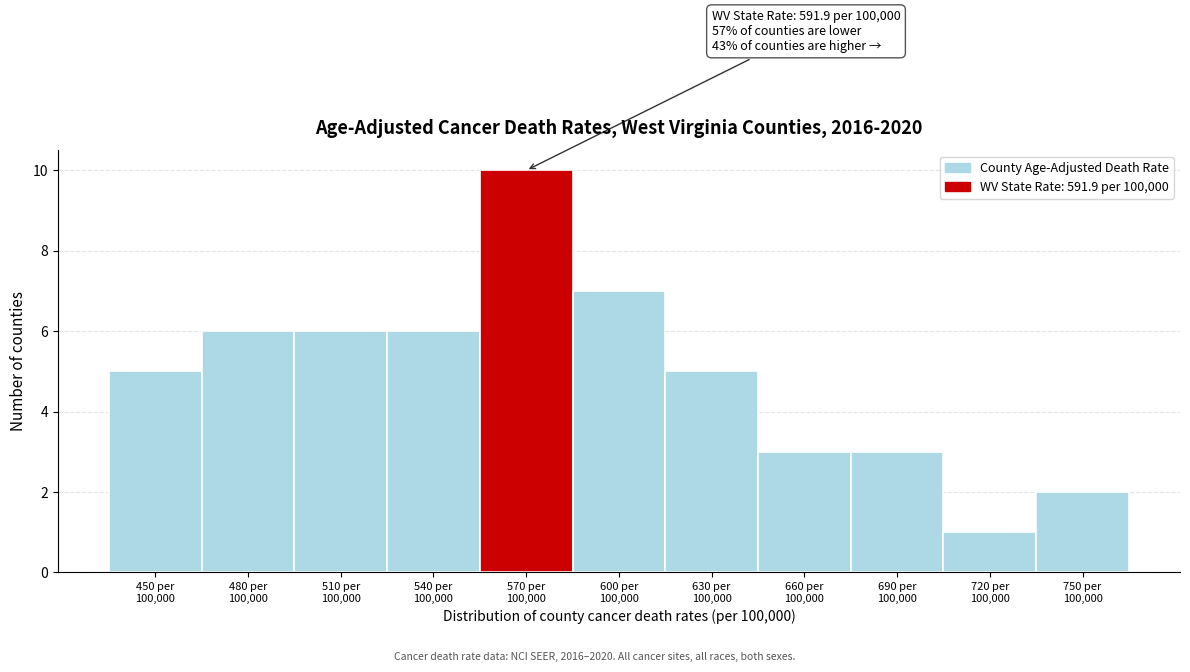

Reading left to right, list all the values displayed in this chart.

5	6	6	6	10	7	5	3	3	1	2